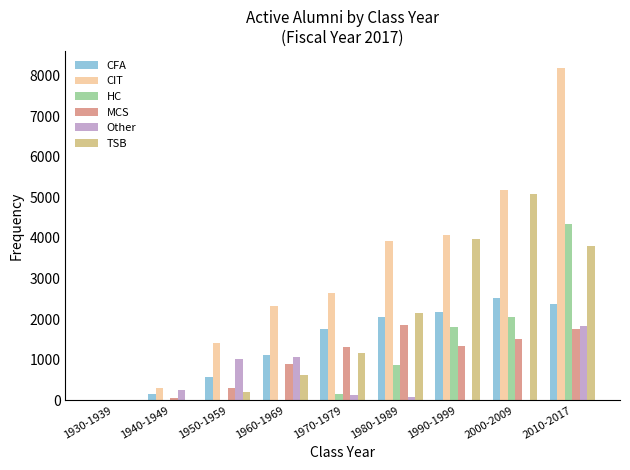

At which category is the sum across all series the highest?

2010-2017